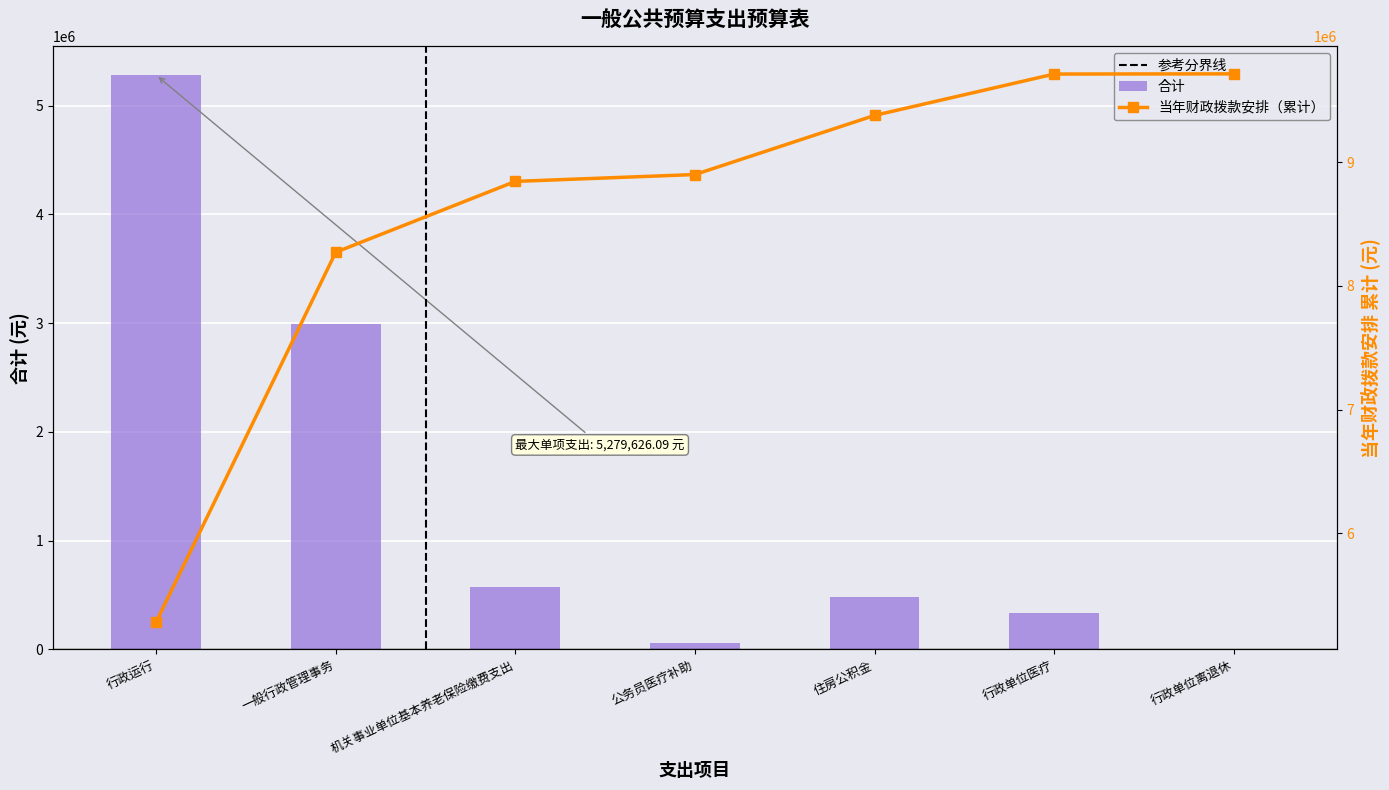

What is the value of the 6th bar from the left?

335011.9